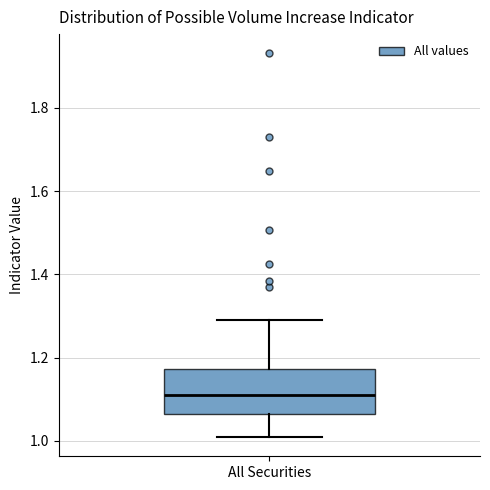

Transcribe this box plot: give where the median line is, the range the box spans, and where the two whiskers end, as read against the y-axis. The values are not printed on the chart, so give them approximately, as read against the axis.

median 1.10, box 1.06 to 1.18, whiskers 1.00 to 1.28